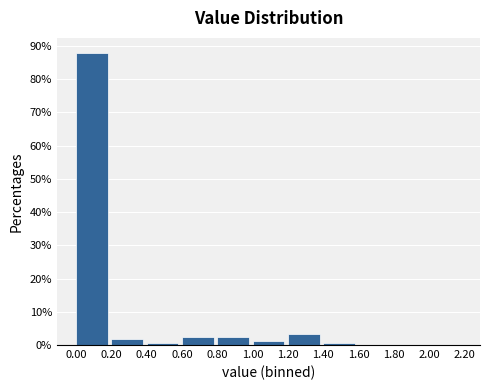

Which range on the x-axis has the tallest bar?

0.00 to 0.20